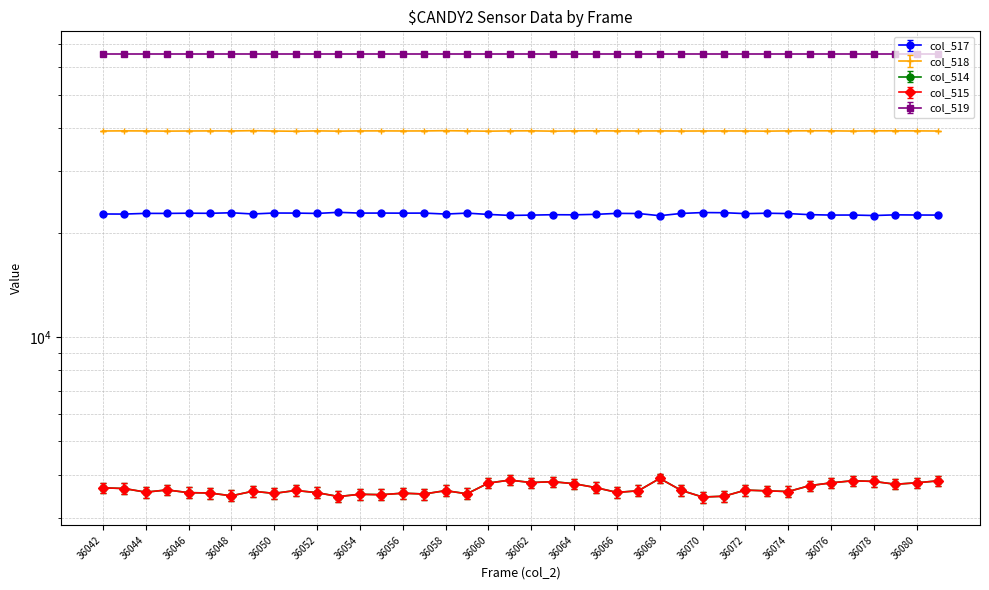

What is the highest value of the col_514 series?

3906